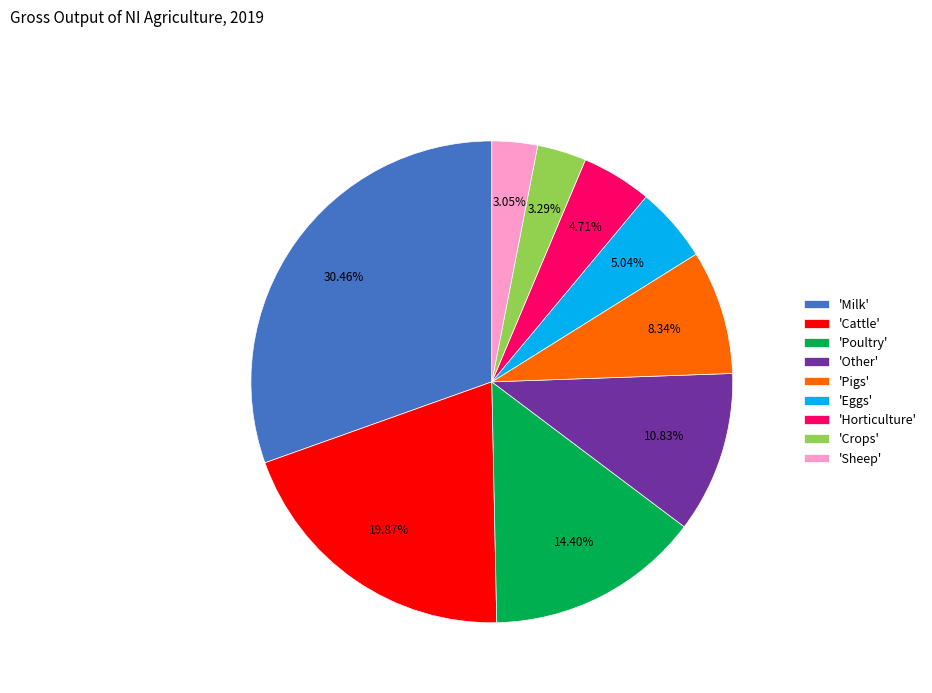

Which slice is the largest?

'Milk'